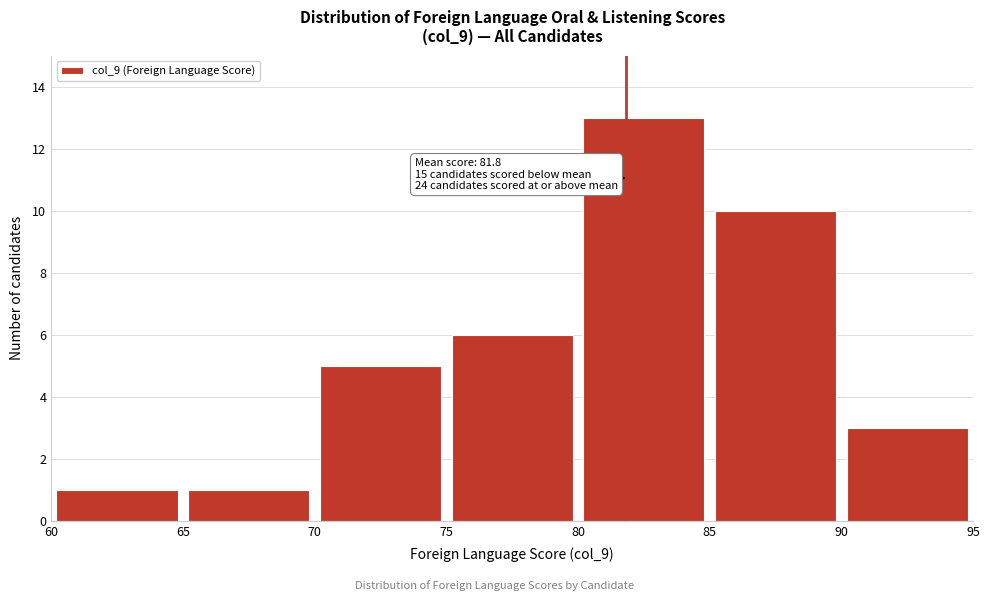

Which range on the x-axis has the tallest bar?

80 to 85